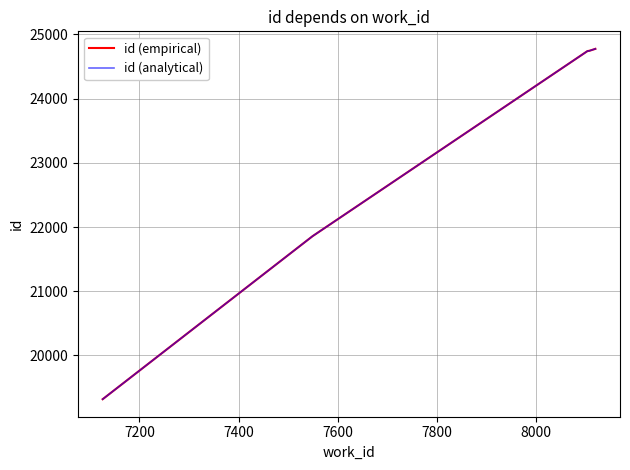

True or false: id (empirical) and id (analytical) cross at least once.

False